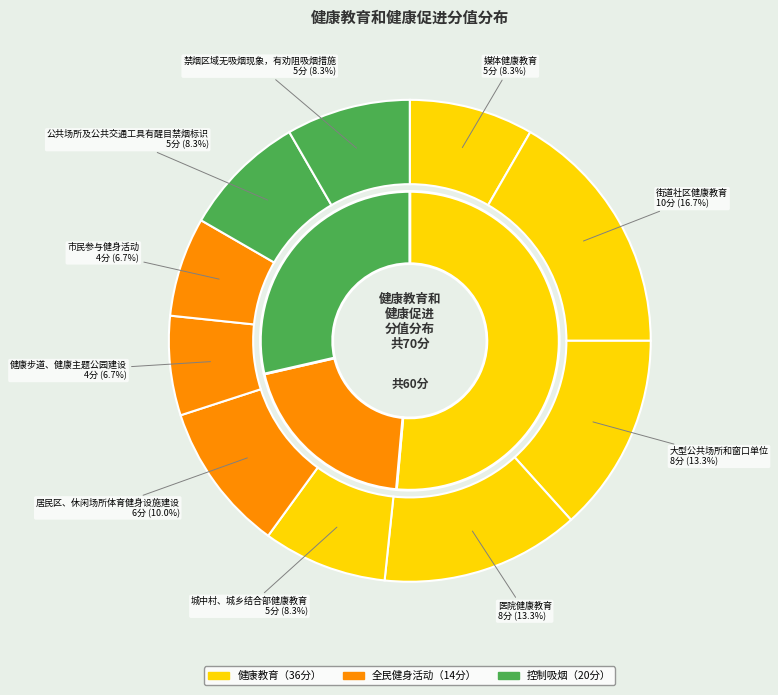

Which slice is the smallest?

健康步道、健康主题公园建设